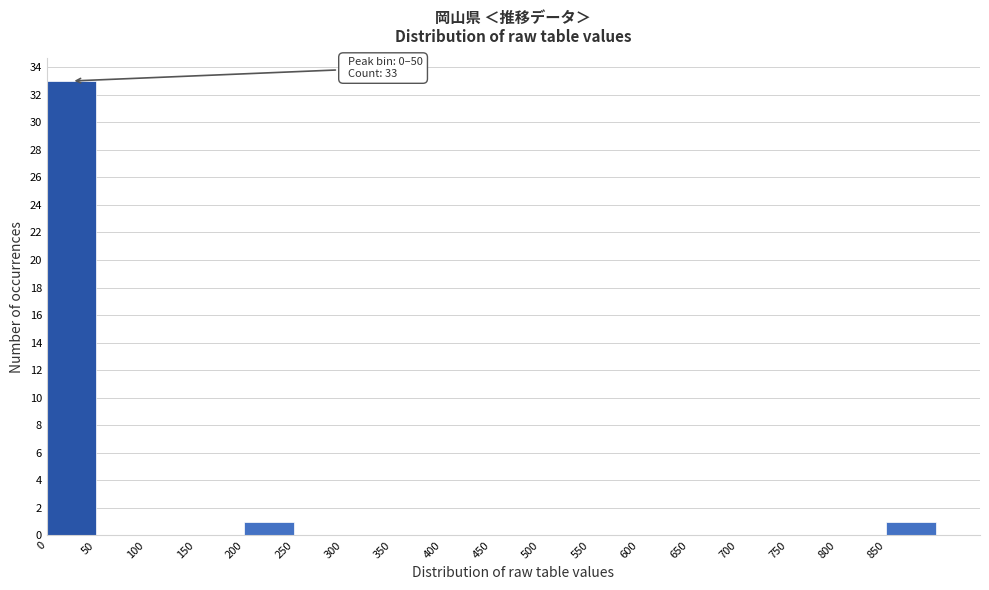

Which range on the x-axis has the tallest bar?

0 to 50